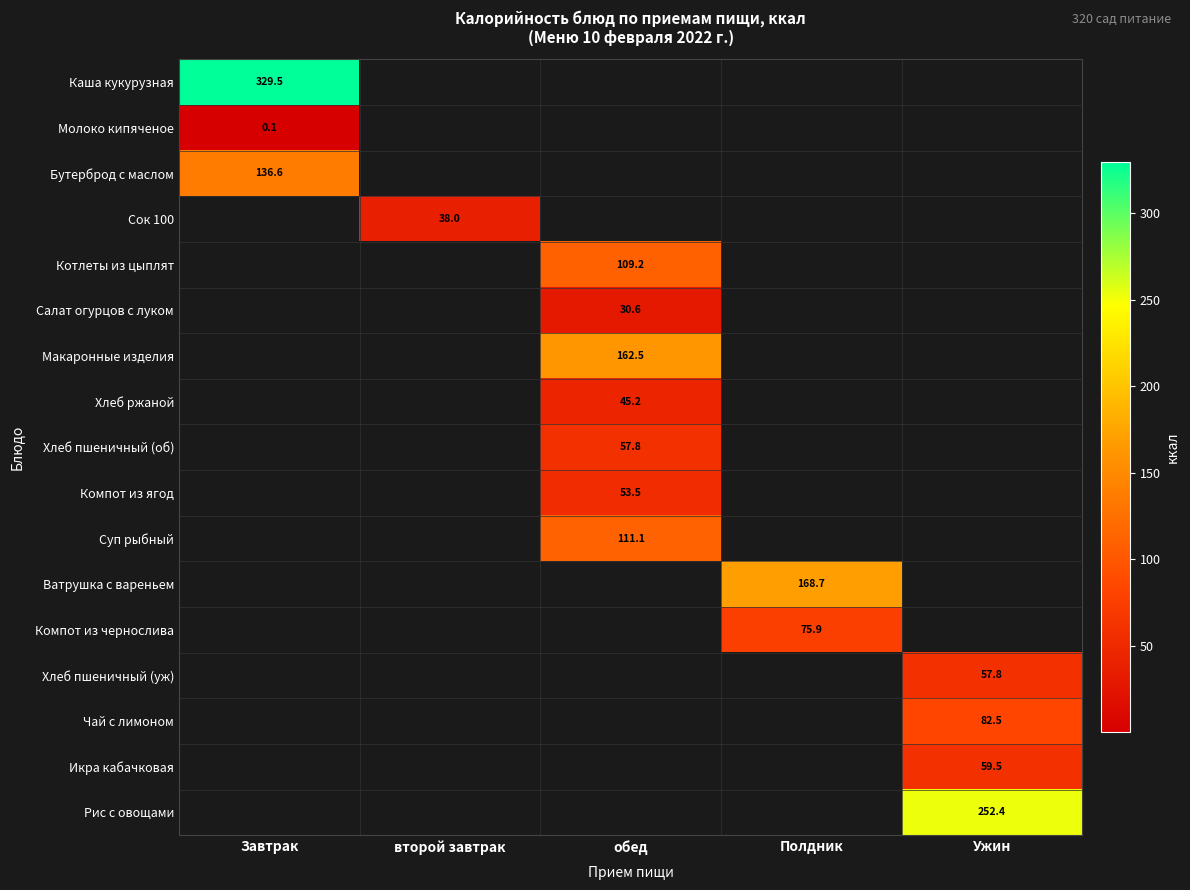

Is it true that Хлеб пшеничный (об) equals 102.3 at обед?

False